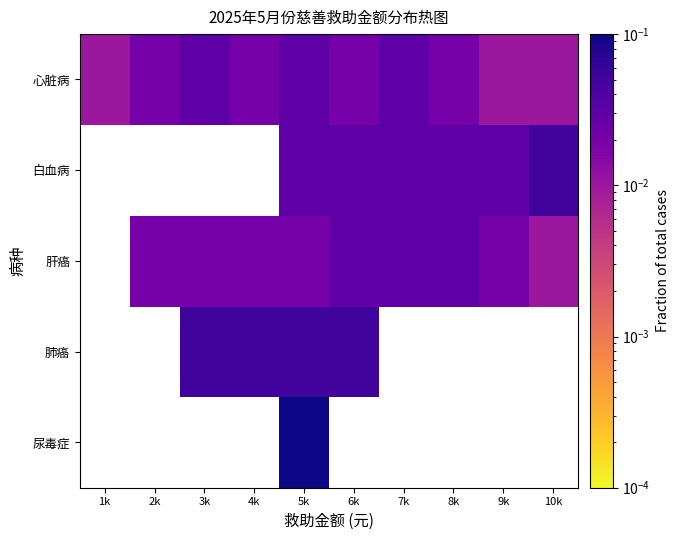

How many values in 肺癌 are above zero?

4